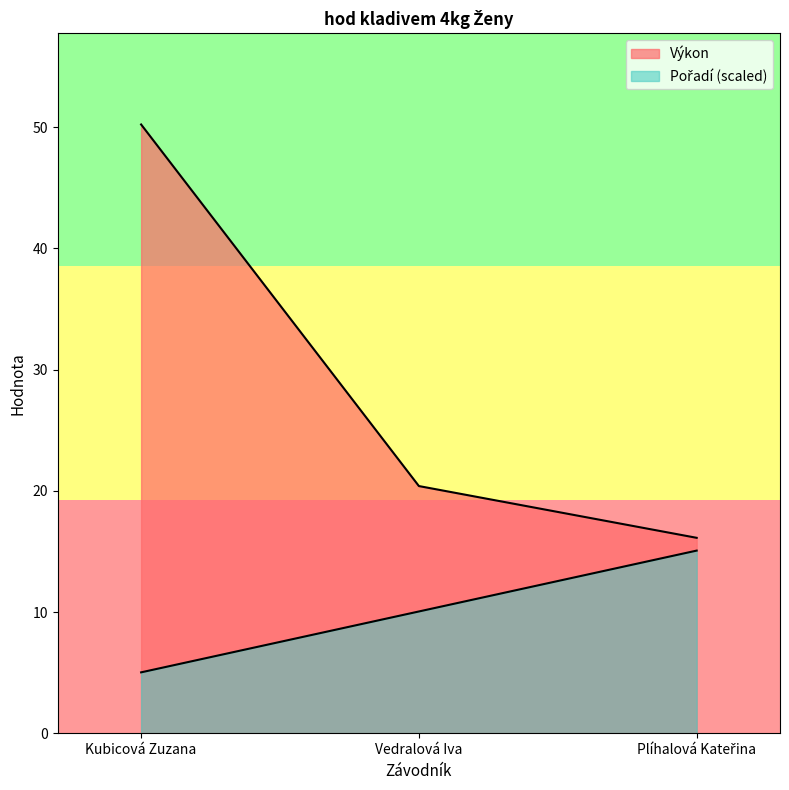

The Pořadí series shows 10.0 at Vedralová Iva. True or false?

True